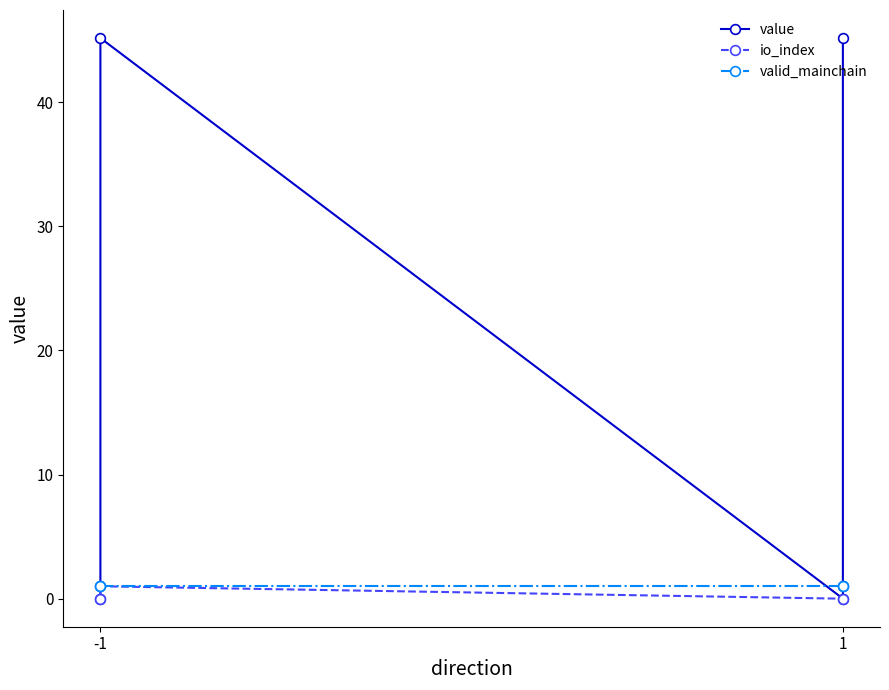

Where does the value series first go above 45?

-1